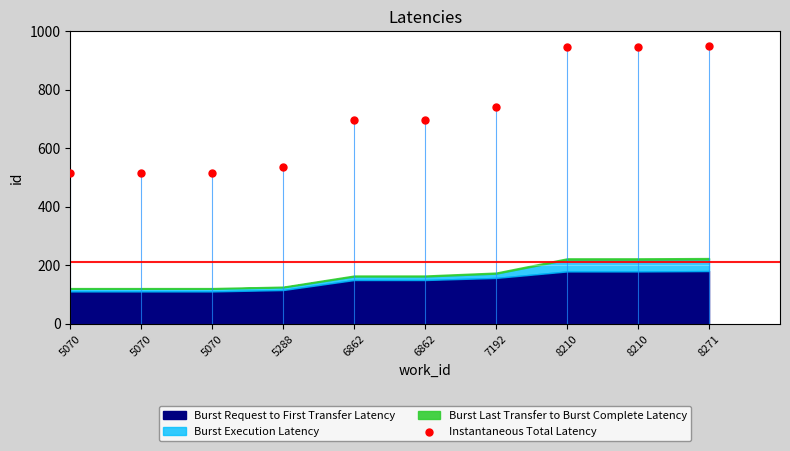

What is the range of Y values (max minus min)?

434.6